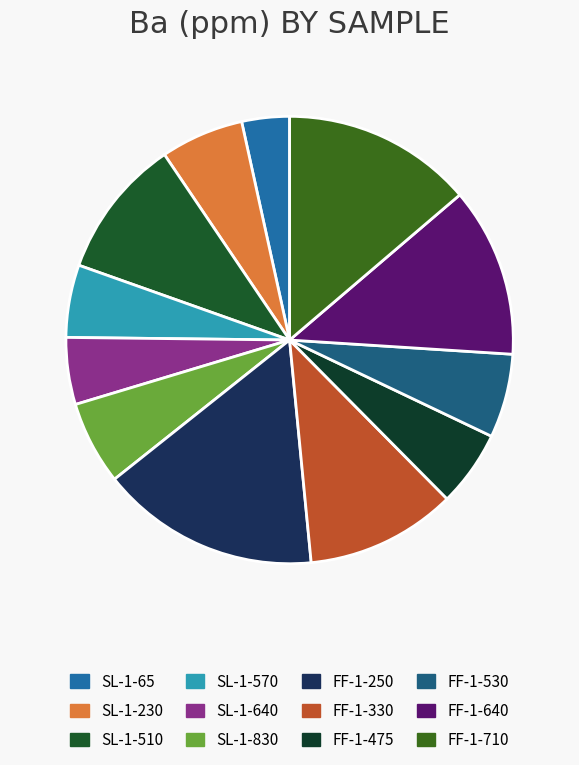

Combined, what portion of the pie is SL-1-65 and FF-1-250?

19.3%